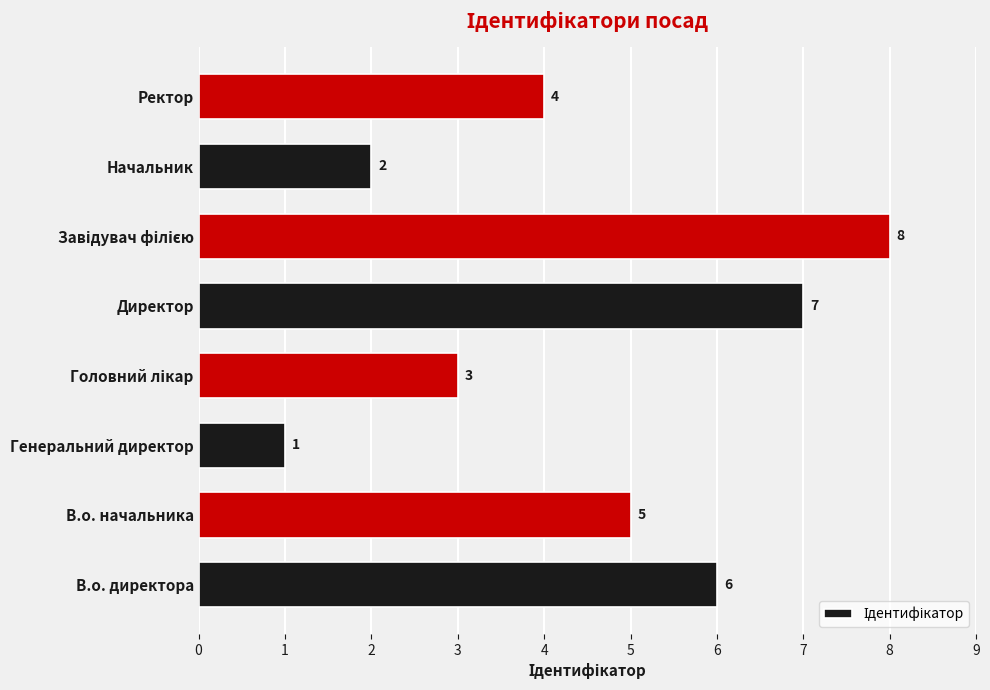

Reading bottom to top, list all the values displayed in this chart.

6	5	1	3	7	8	2	4